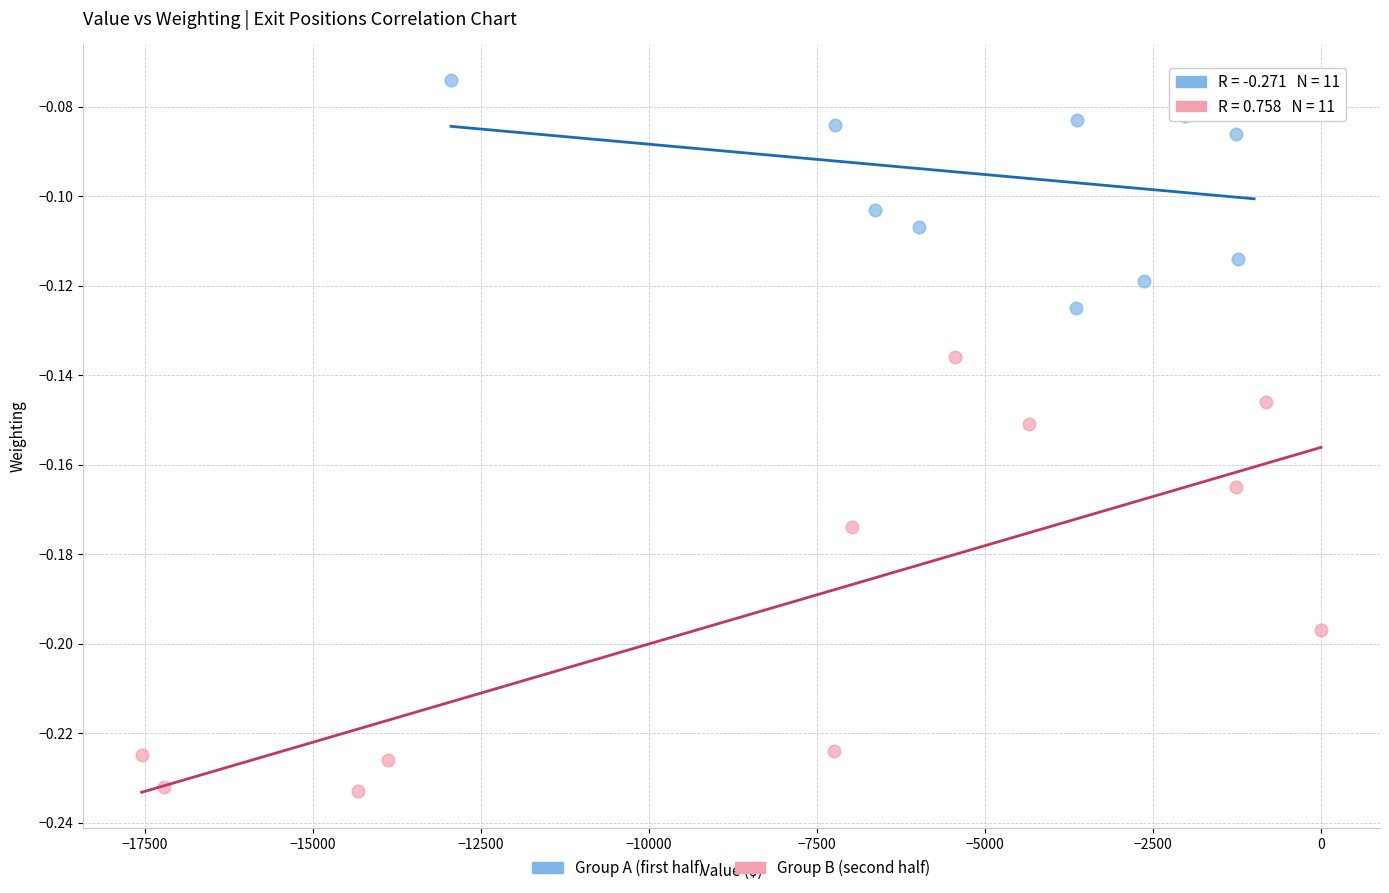

Which series has the largest Y range (max minus min)?

Group B (second half)